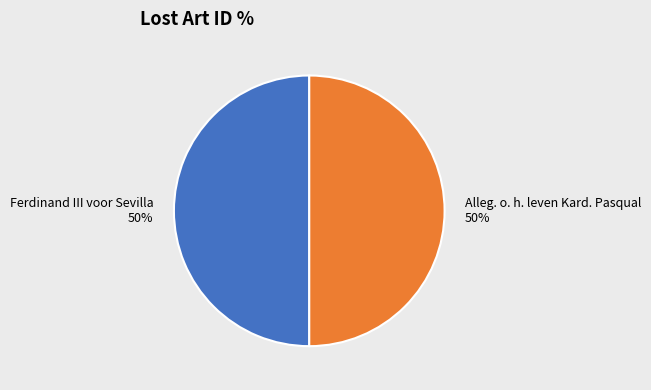

Is it true that Alleg. o. h. leven Kard. Pasqual is 50% of the pie?

True